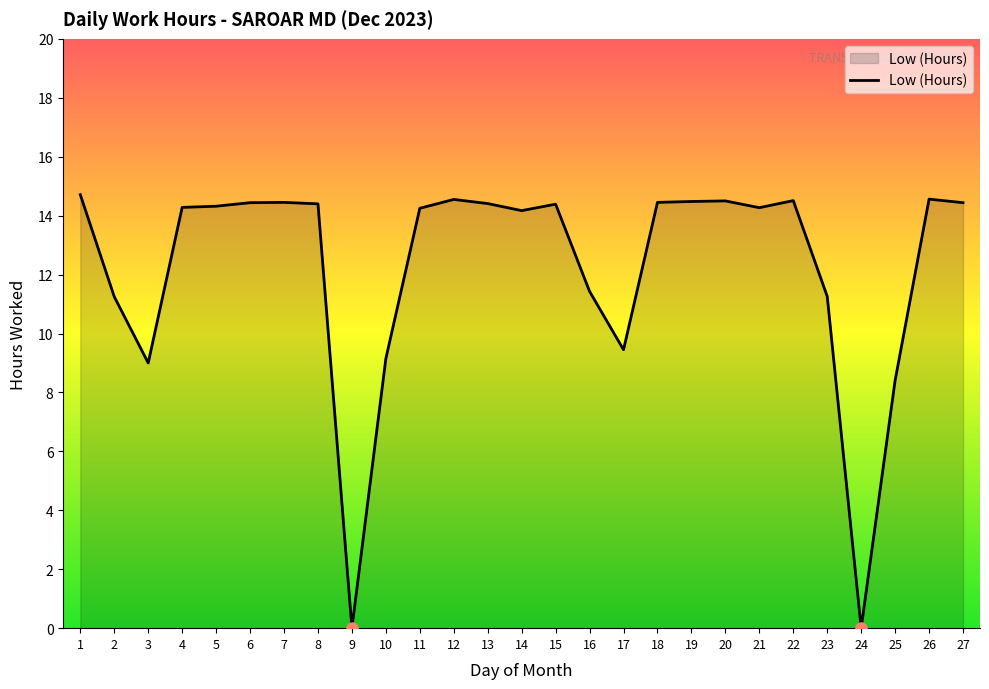

True or false: the data shows 14.6 at 26.

True